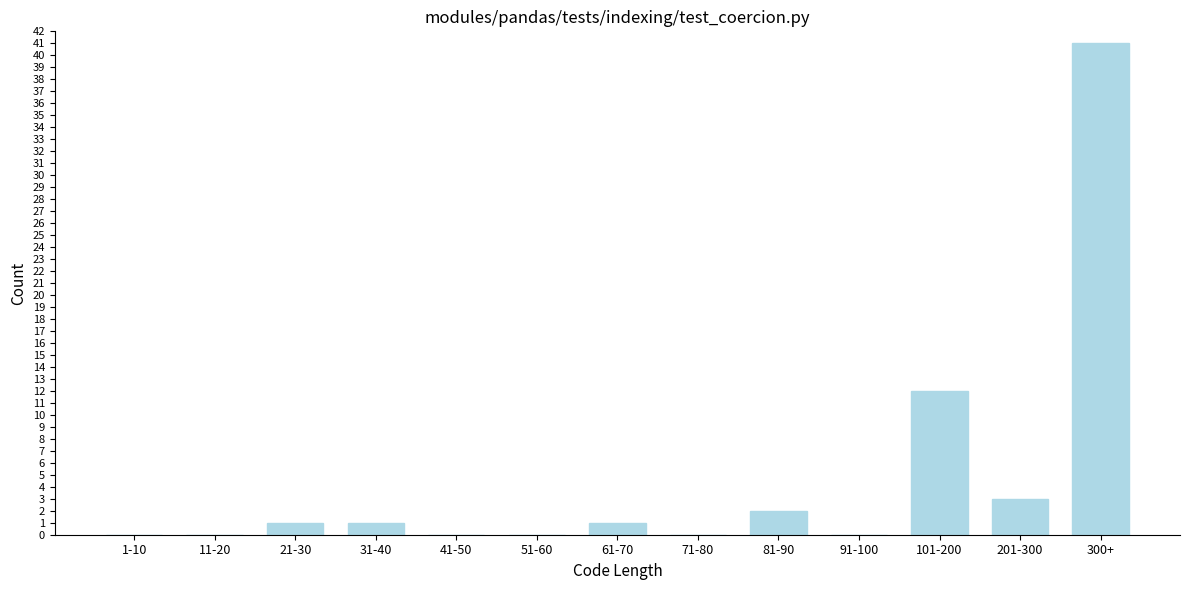

Reading left to right, transcribe all the data shown in this chart.

1-10=0	11-20=0	21-30=1	31-40=1	41-50=0	51-60=0	61-70=1	71-80=0	81-90=2	91-100=0	101-200=12	201-300=3	300+=41